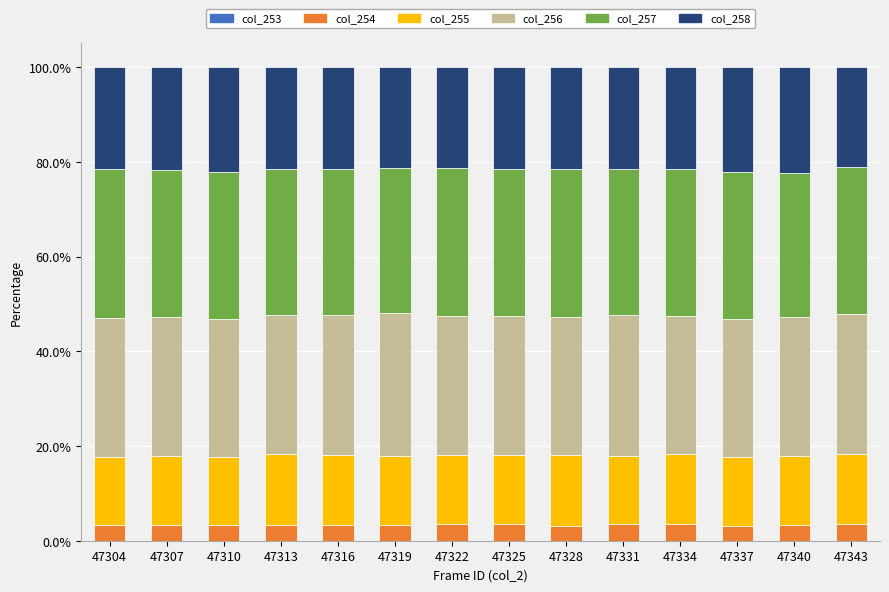

The col_254 series shows 3.5 at 47322. True or false?

True